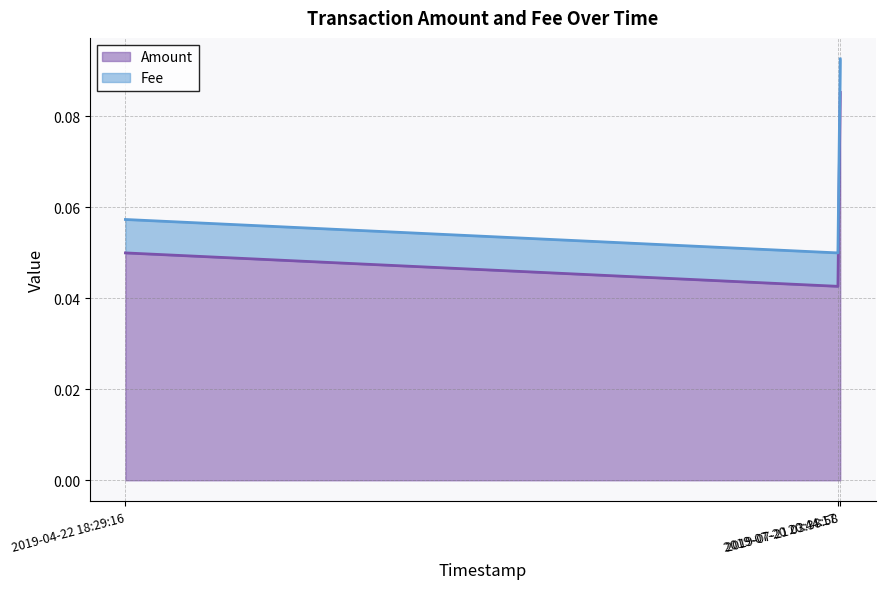

What is the sum of the values at 2019-04-22 18:29:16 and 2019-07-20 20:44:17?

0.1